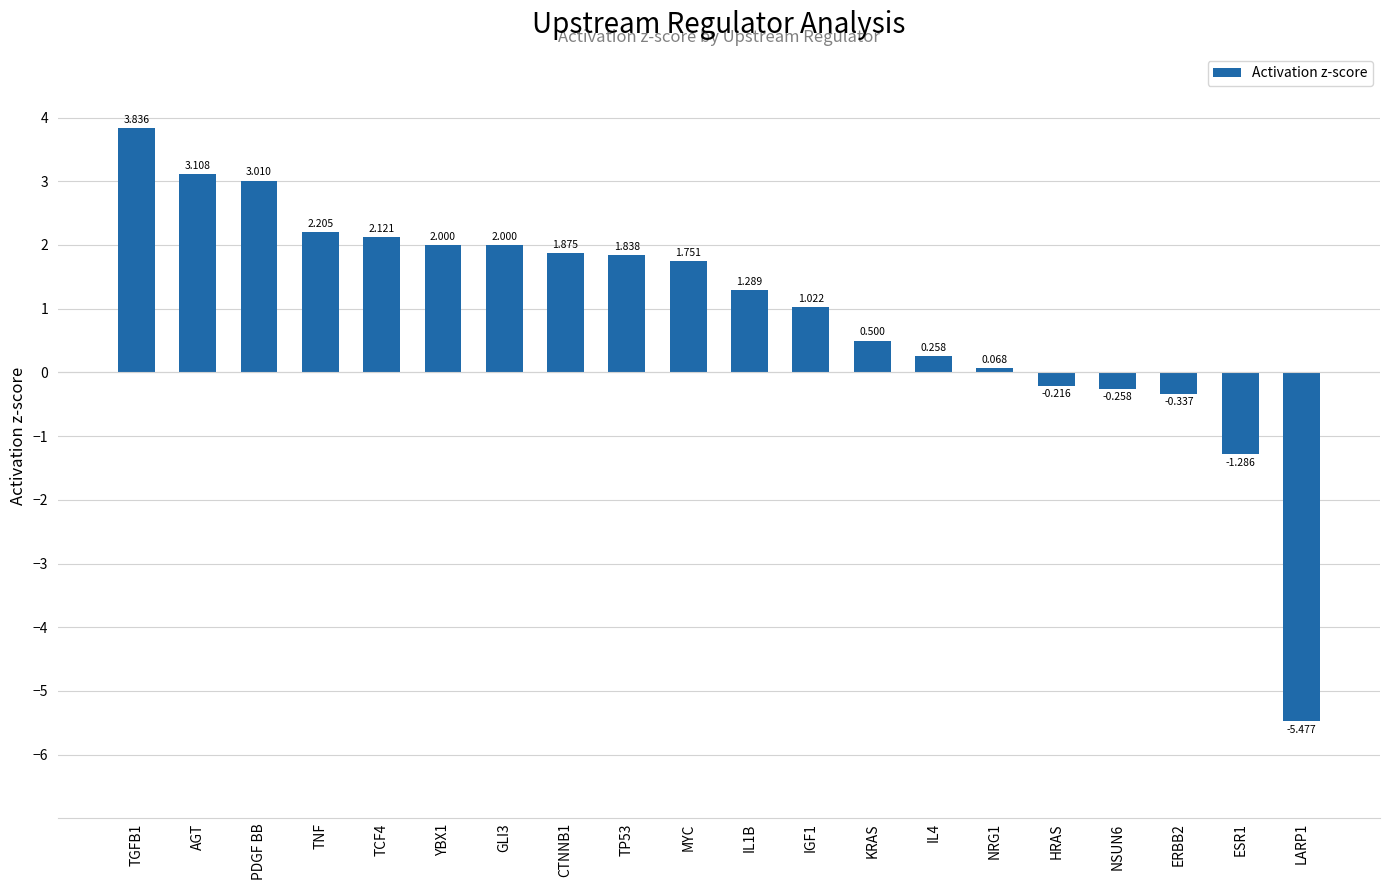

What is the label of the 9th bar from the right?

IGF1